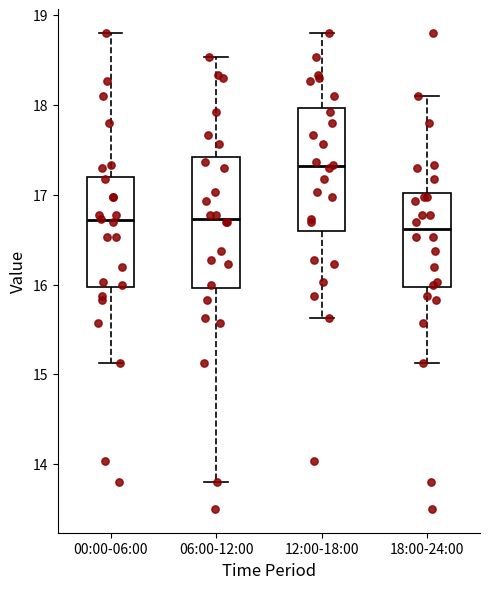

Reading left to right, transcribe this box plot: for each box, give where its median line is, the range the box spans, and where its two whiskers end, as read against the y-axis. The values are not printed on the chart, so give them approximately, as read against the axis.

00:00-06:00: median 16.7, box 16.0 to 17.2, whiskers 15.1 to 18.8
06:00-12:00: median 16.7, box 16.0 to 17.4, whiskers 13.8 to 18.5
12:00-18:00: median 17.3, box 16.6 to 18.0, whiskers 15.6 to 18.8
18:00-24:00: median 16.6, box 16.0 to 17.0, whiskers 15.1 to 18.1